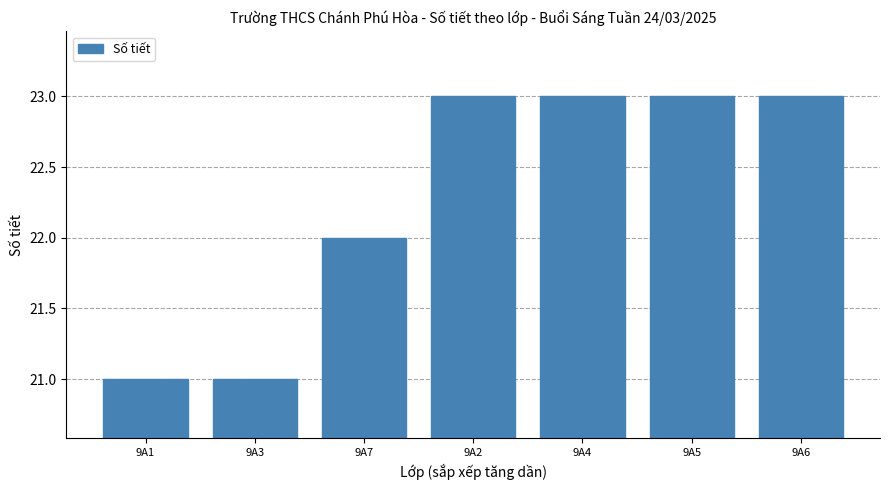

What is the average value?

22